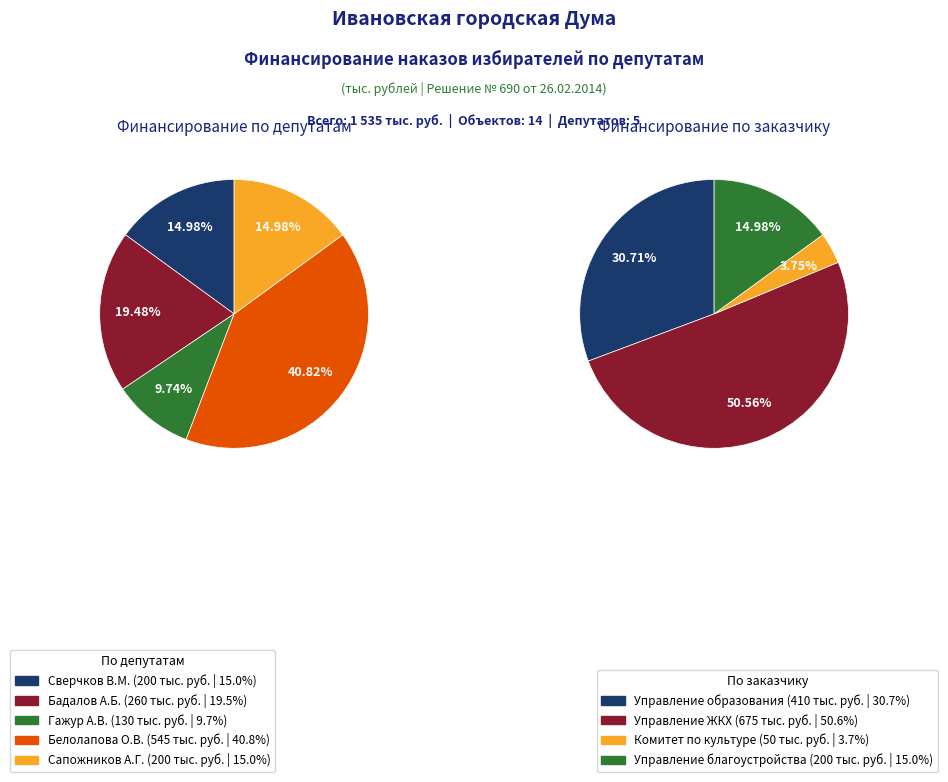

The Сапожников (200) slice represents 15% of the pie. True or false?

True